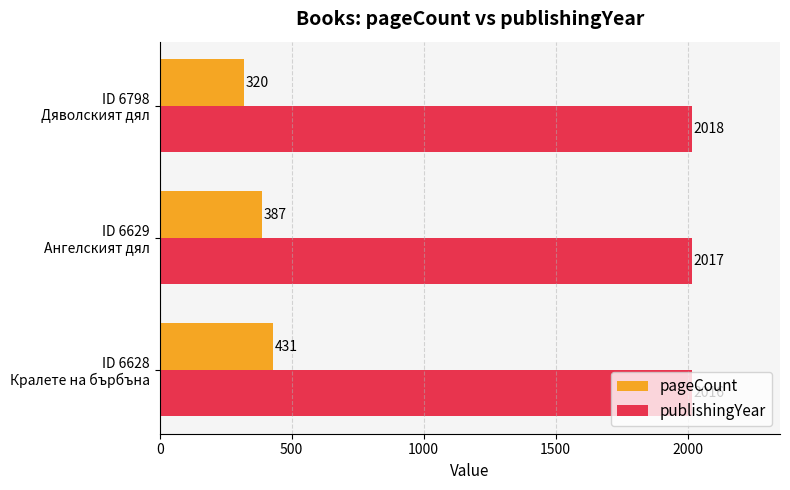

Rank the series by their average value, from lowest to highest.

pageCount, publishingYear